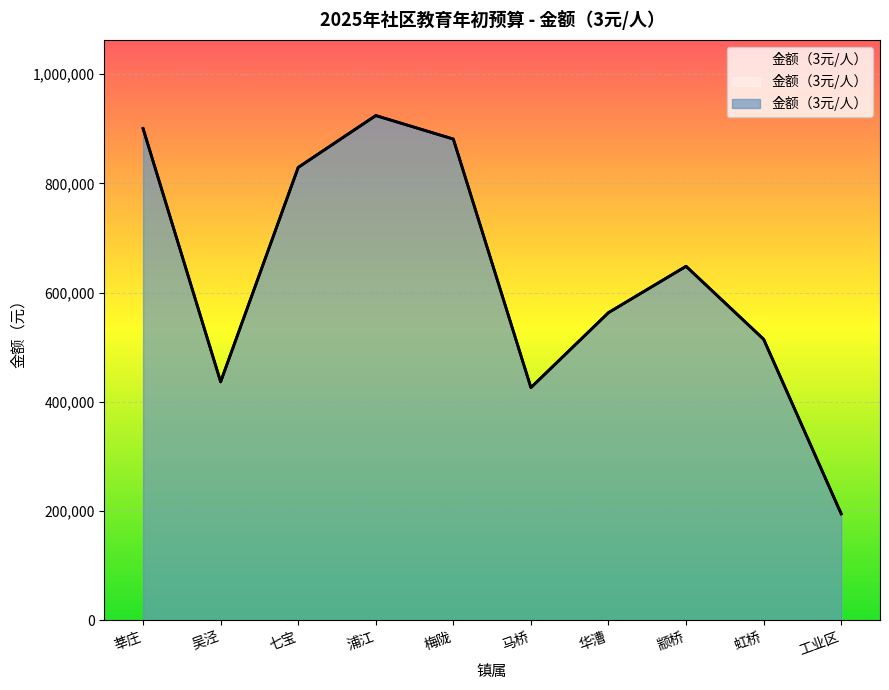

What is the value of the 3rd point from the left?

829104